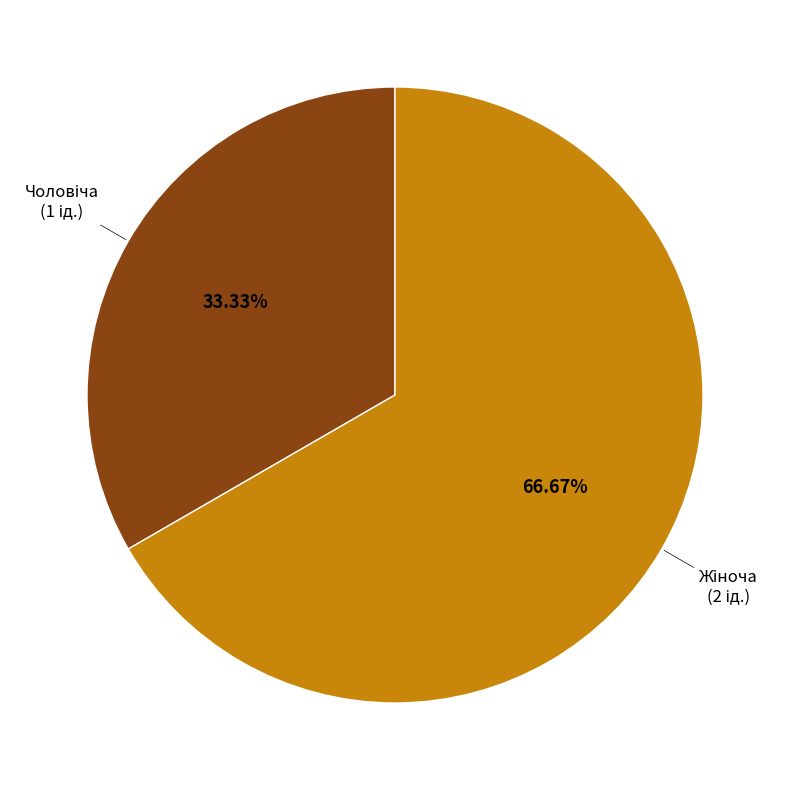

Is there a majority slice in this chart?

Yes